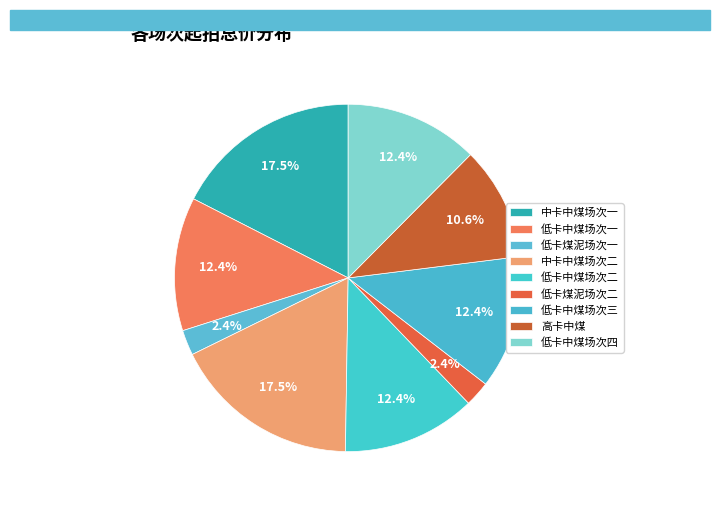

To the nearest percent, what is the average slice percentage?

11%